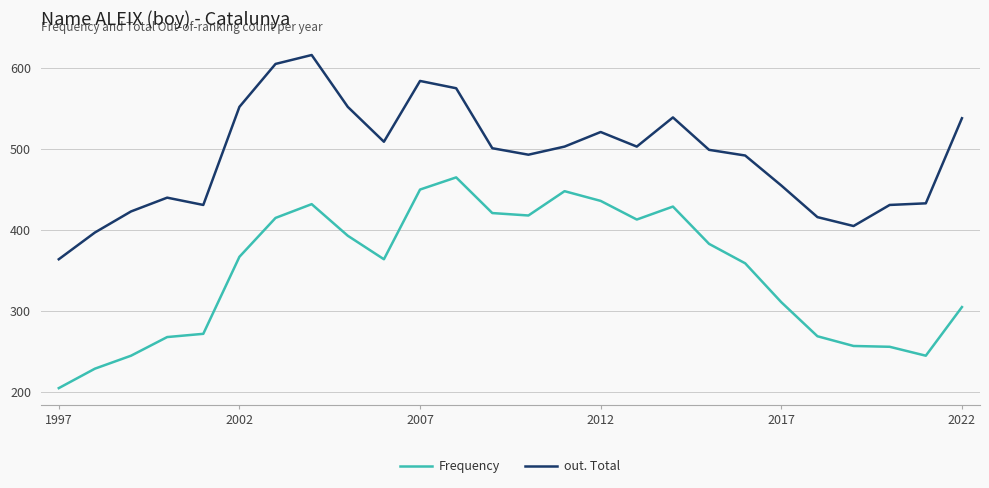

Rank the series by their average value, from lowest to highest.

Frequency, out. Total